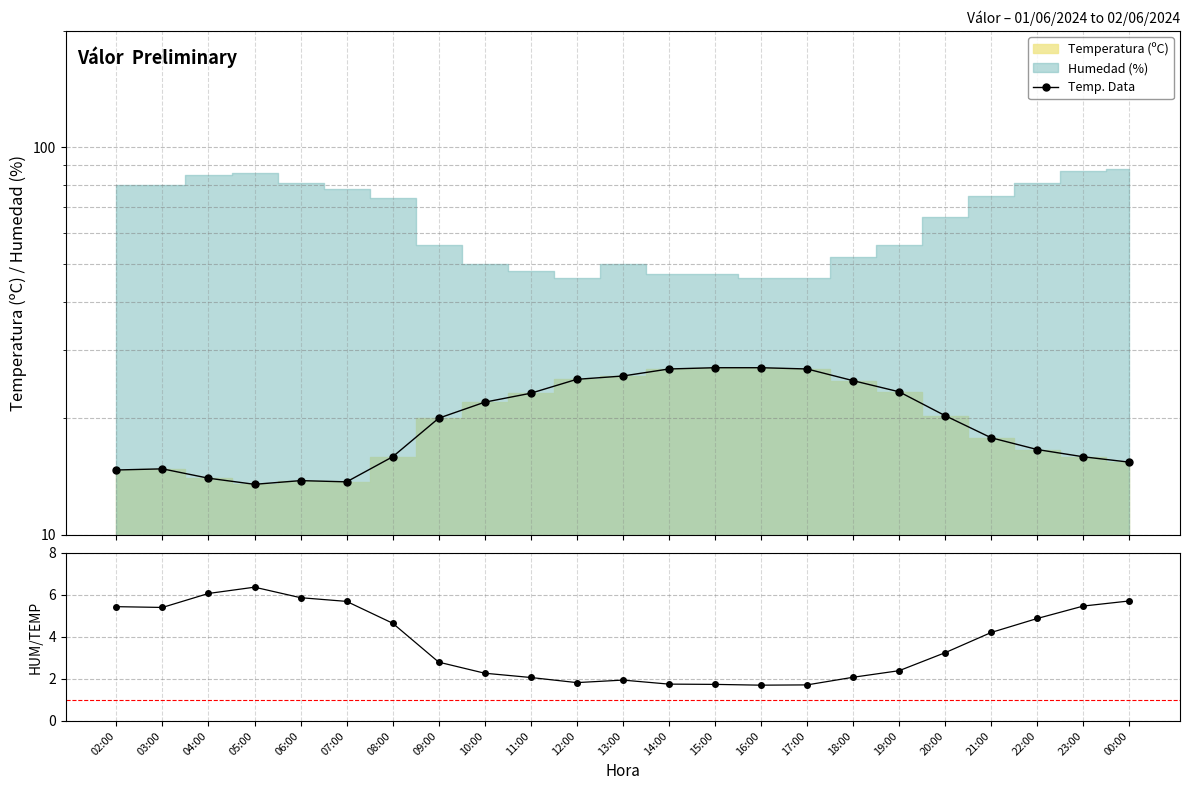

True or false: Humedad / Temp and Temp. Data cross at least once.

False